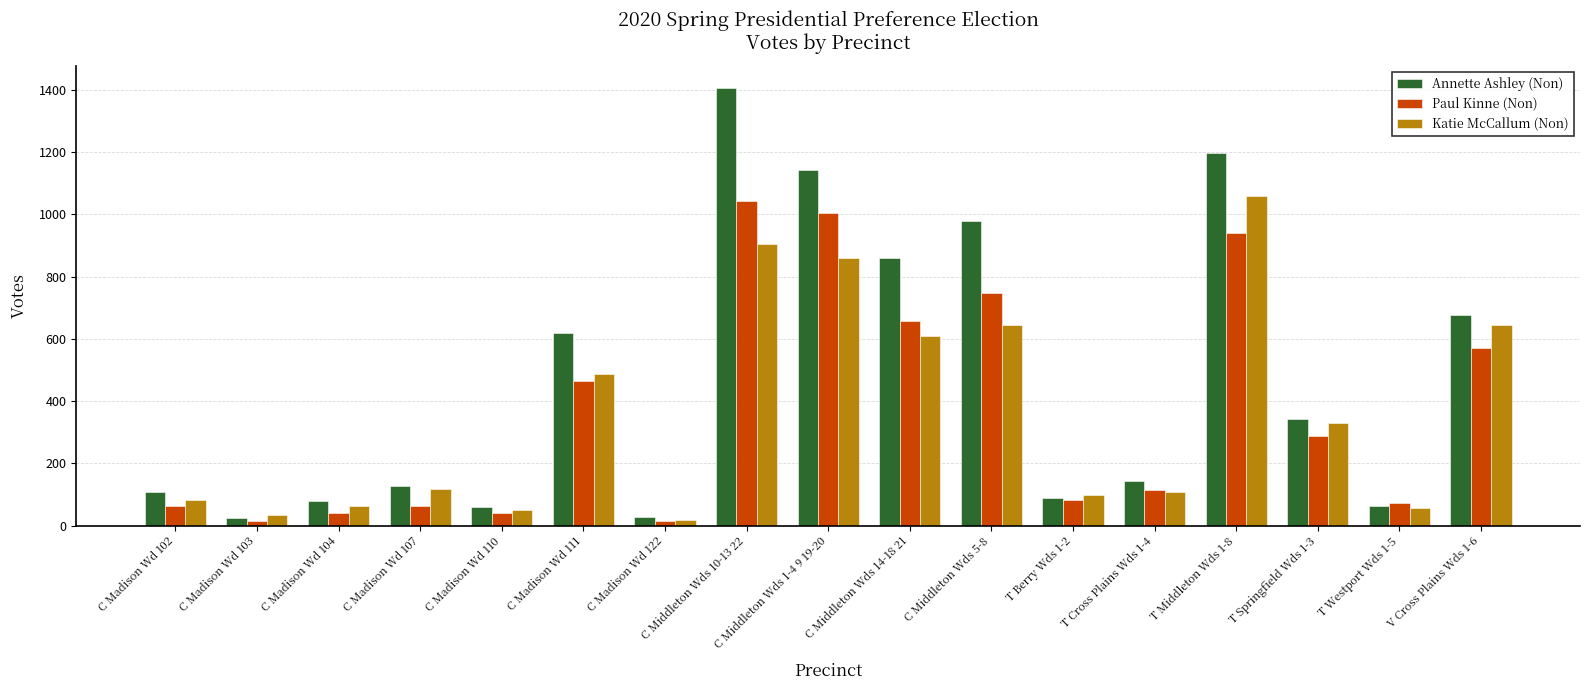

List the series in order of their peak value, lowest first.

Paul Kinne (Non), Katie McCallum (Non), Annette Ashley (Non)